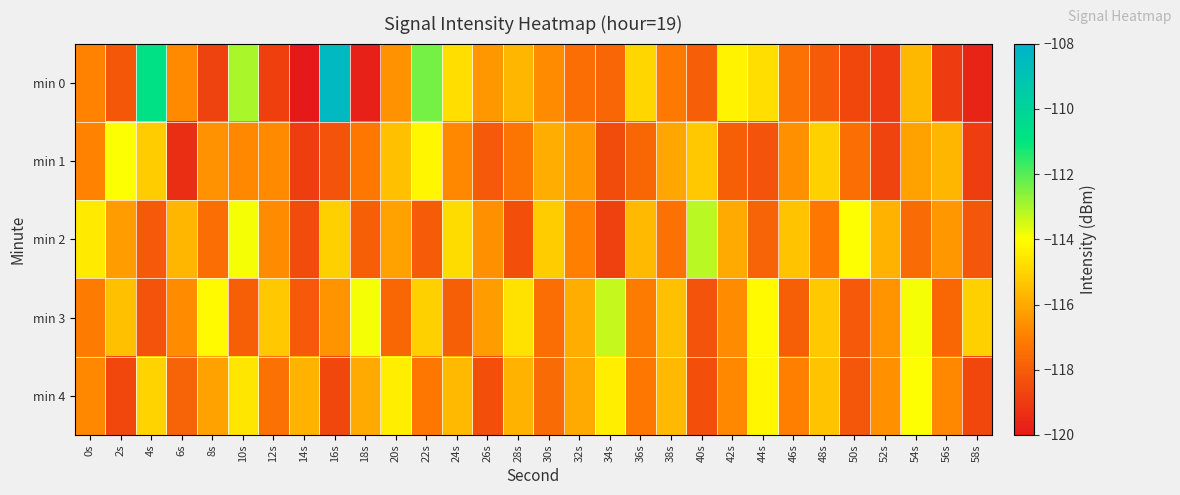

At which category is the sum across all series the highest?

10s